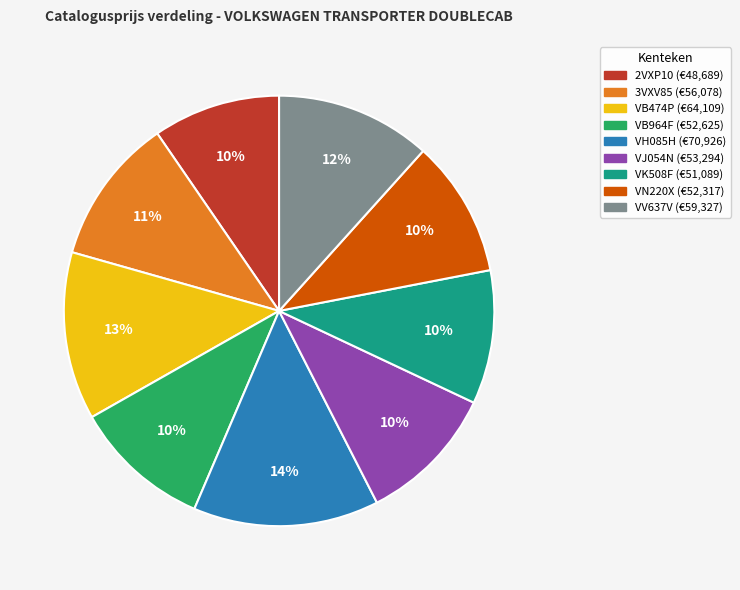

To the nearest percent, what is the average slice percentage?

11%